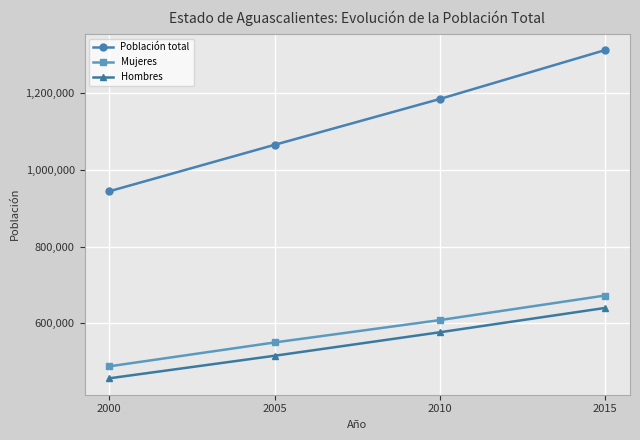

What is the spread (max minus min) of values at 2005?

550052